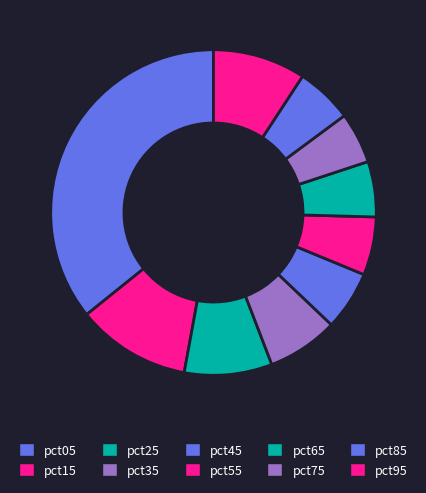

What is the total percentage of pct15 and pct45?

17.2%